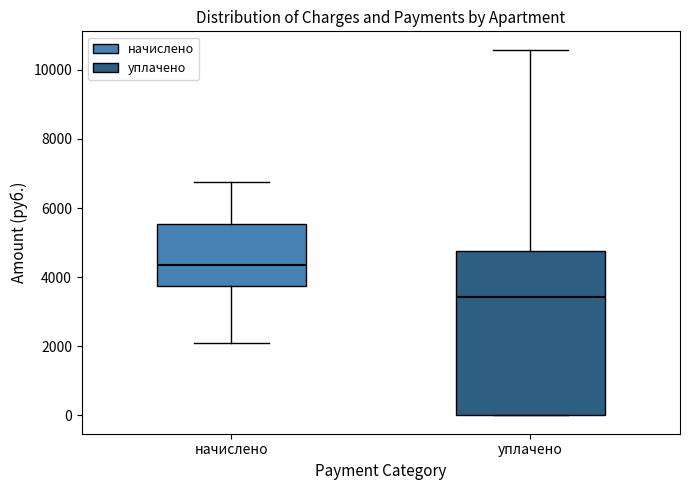

Comparing the boxes themselves (not the whiskers), which one is the tallest?

уплачено